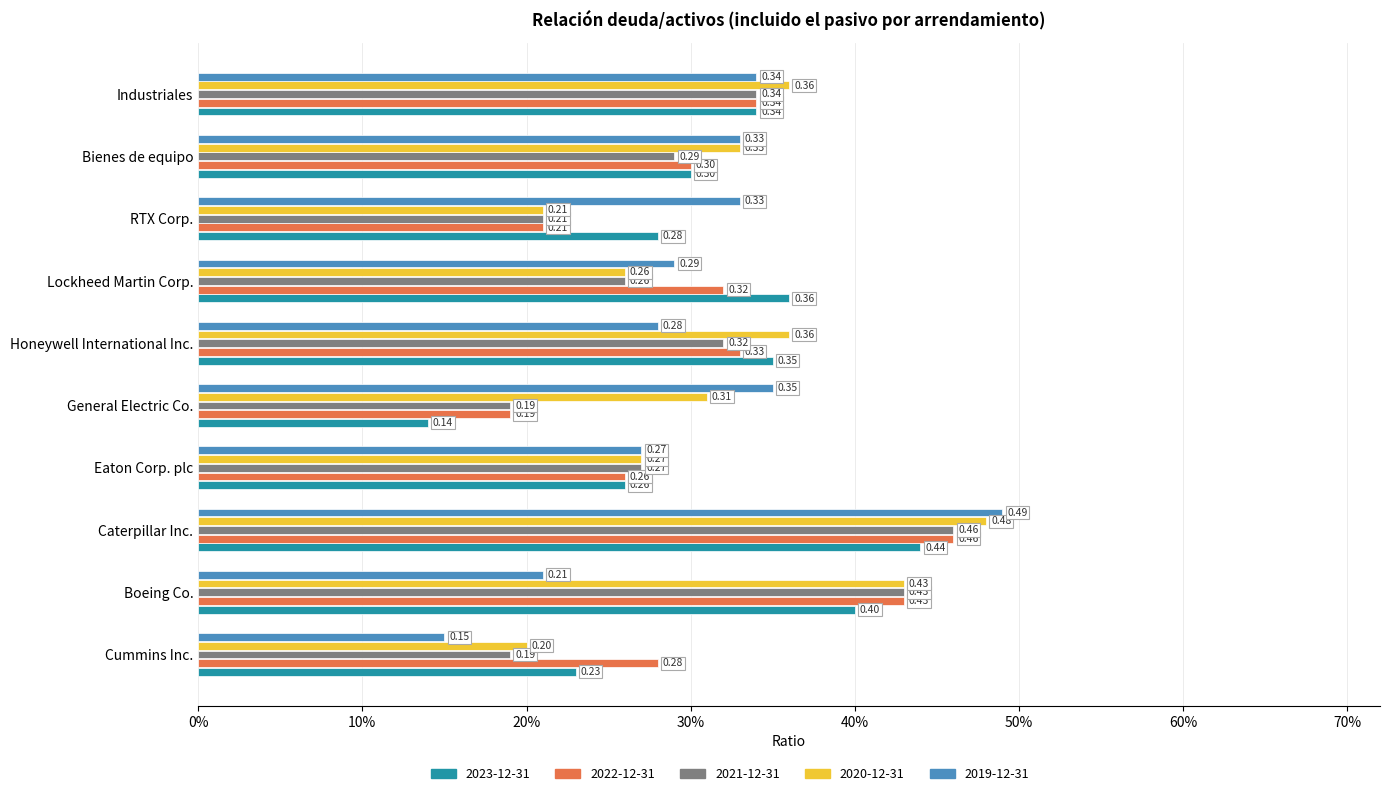

What position from the right is RTX Corp.?

3